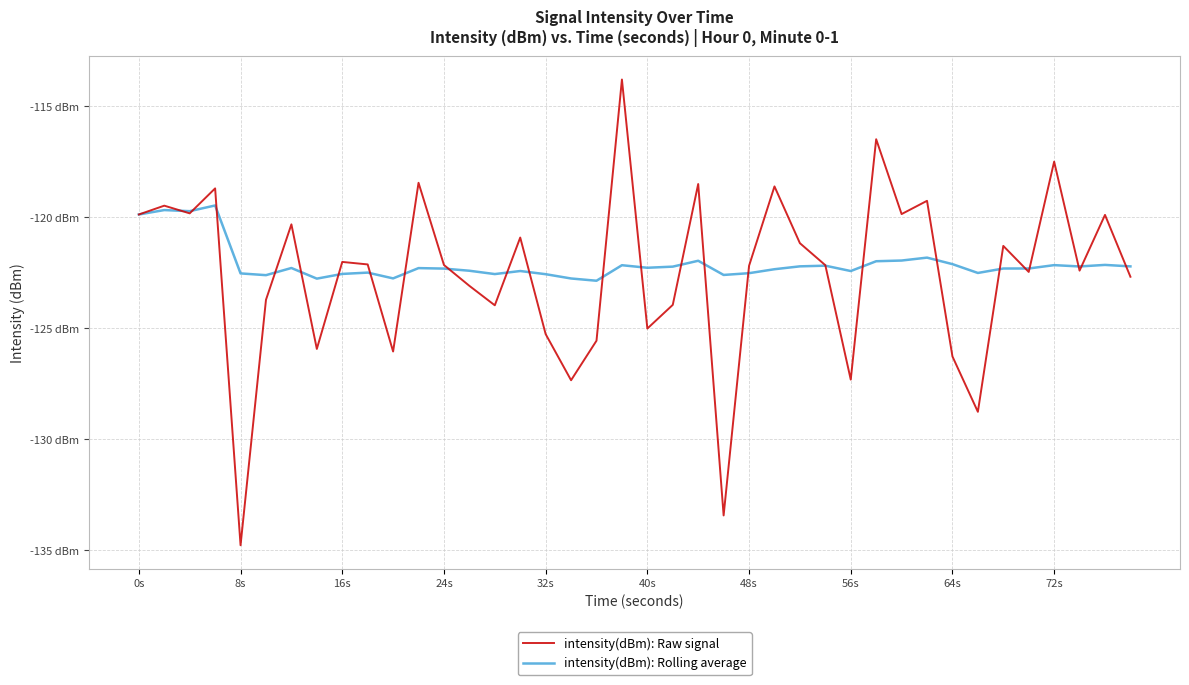

Does the chart have visible grid lines?

Yes